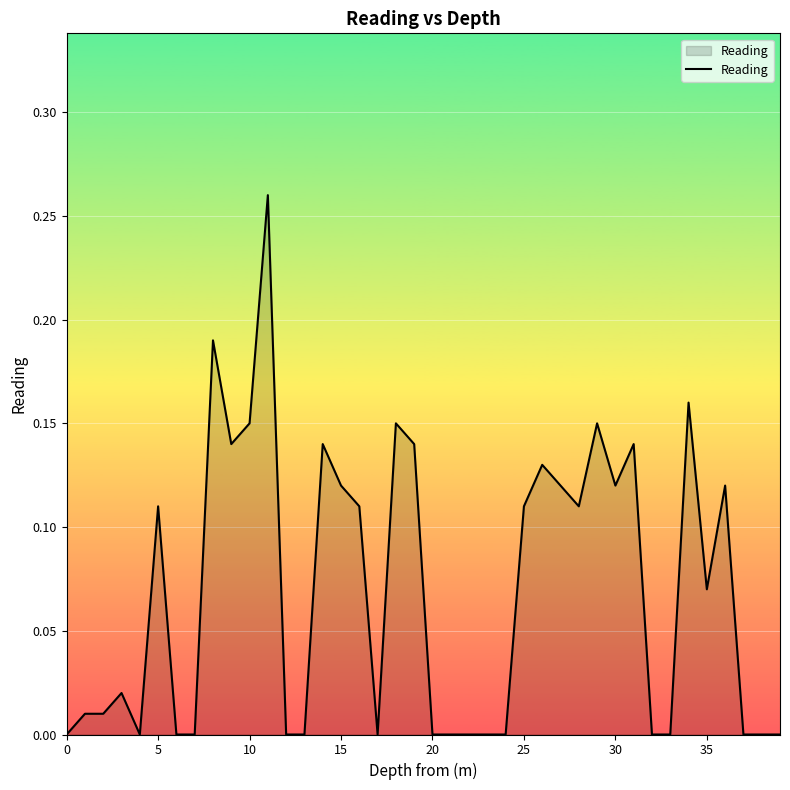

At which category does the chart reach its peak across all series?

11